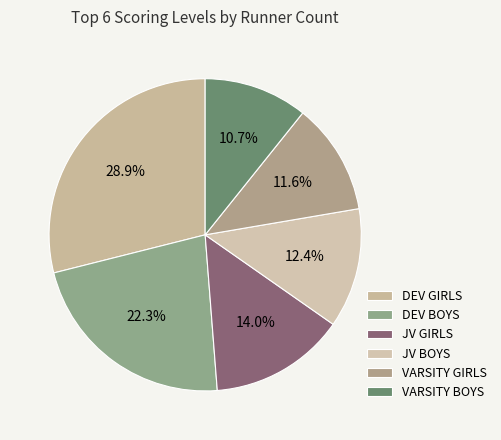

Which category has the smallest portion of the pie?

VARSITY BOYS